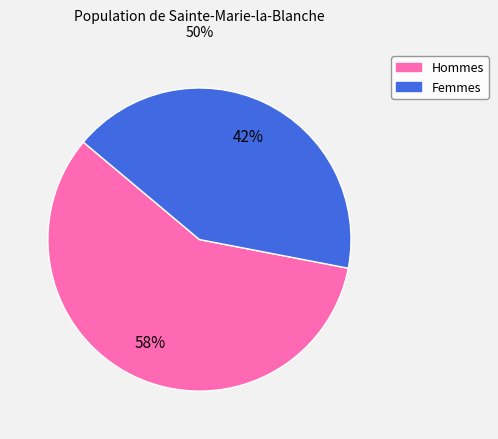

Is there a majority slice in this chart?

Yes